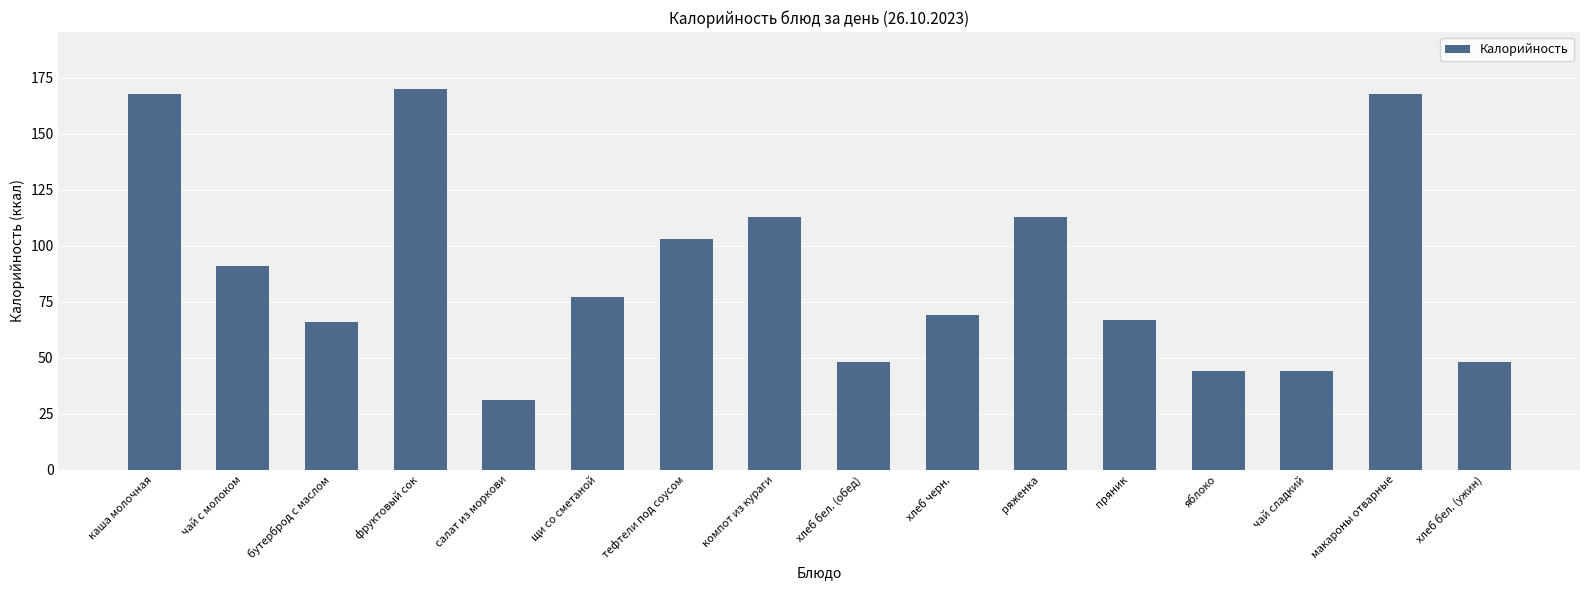

What is the value of the 8th bar from the left?

113